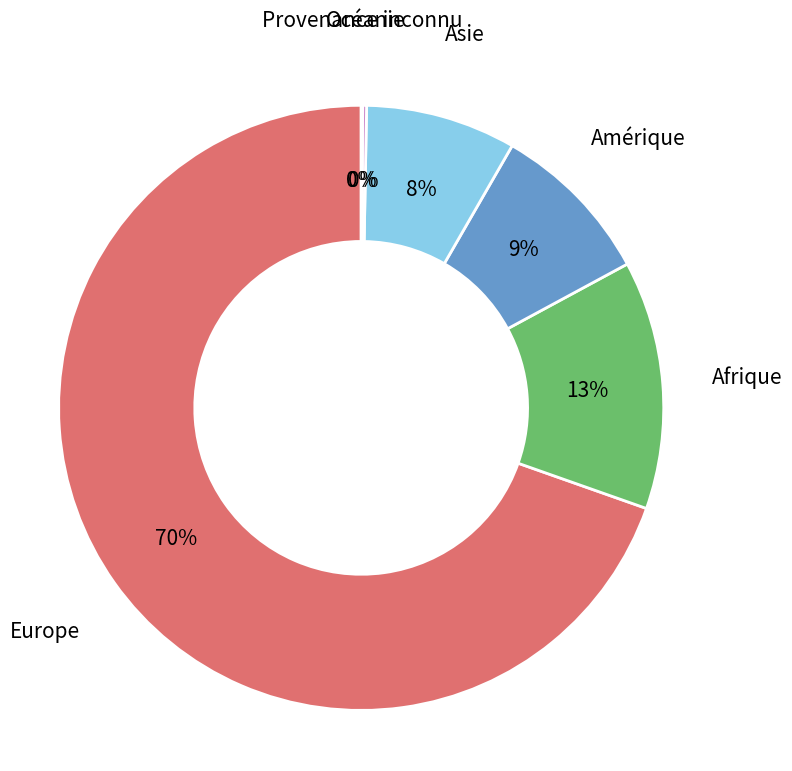

Do Europe and Afrique together represent more than half of the pie?

Yes